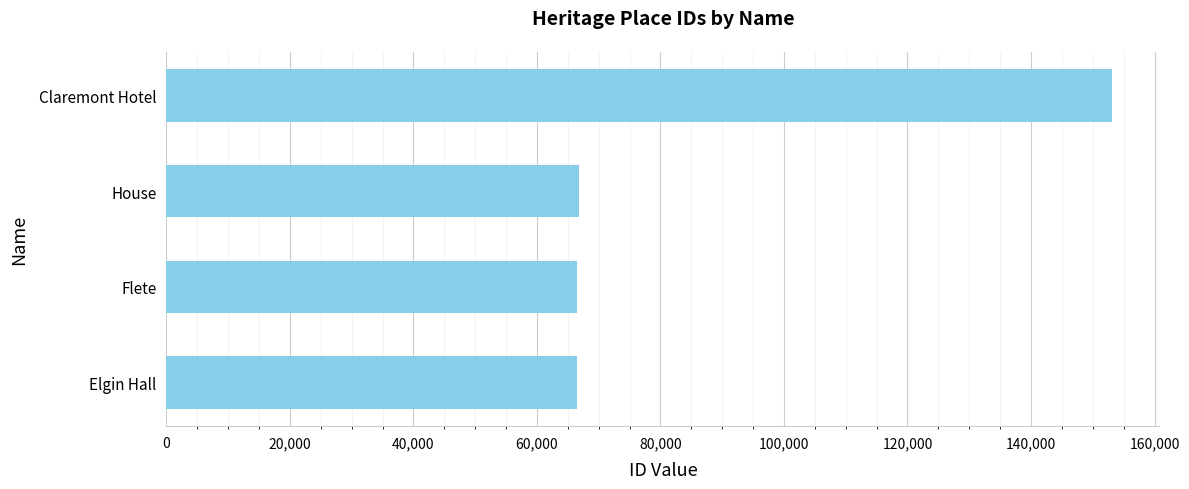

Does the chart contain any negative values?

No